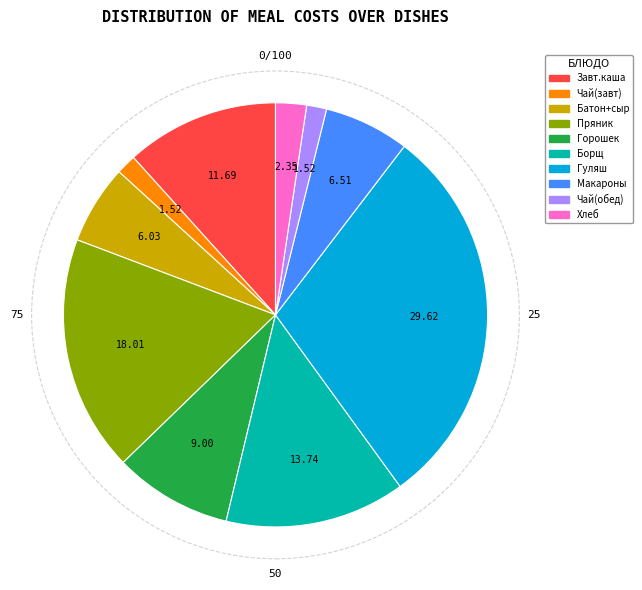

Is there any slice that represents more than half of the pie?

No